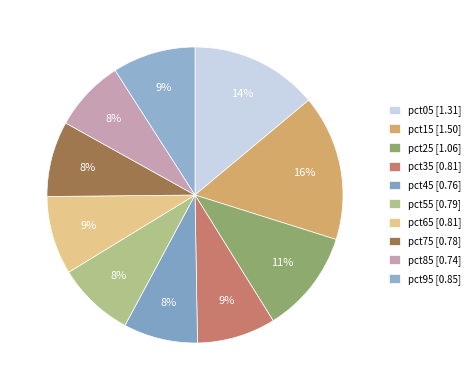

Does any single category account for the majority?

No